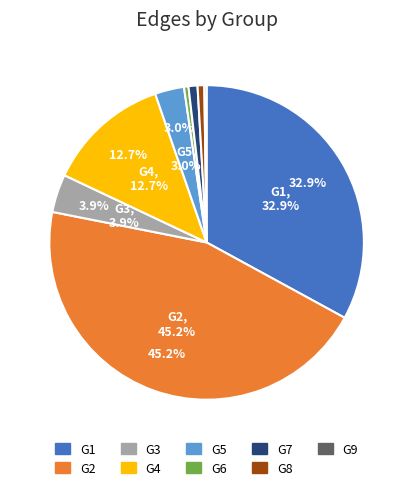

Combined, do G2 and G9 account for over 50%?

No